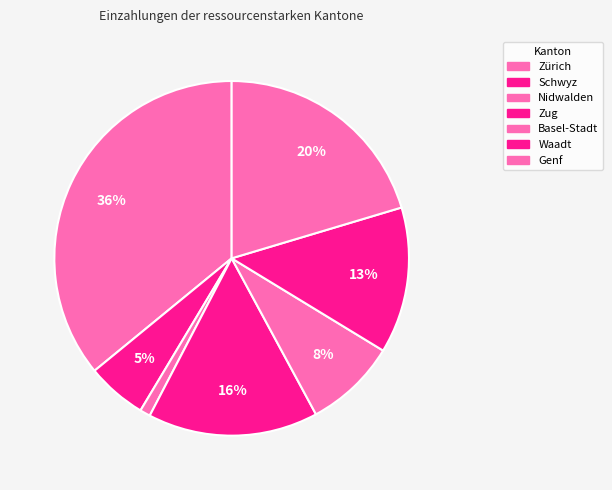

Which slice is the smallest?

Nidwalden